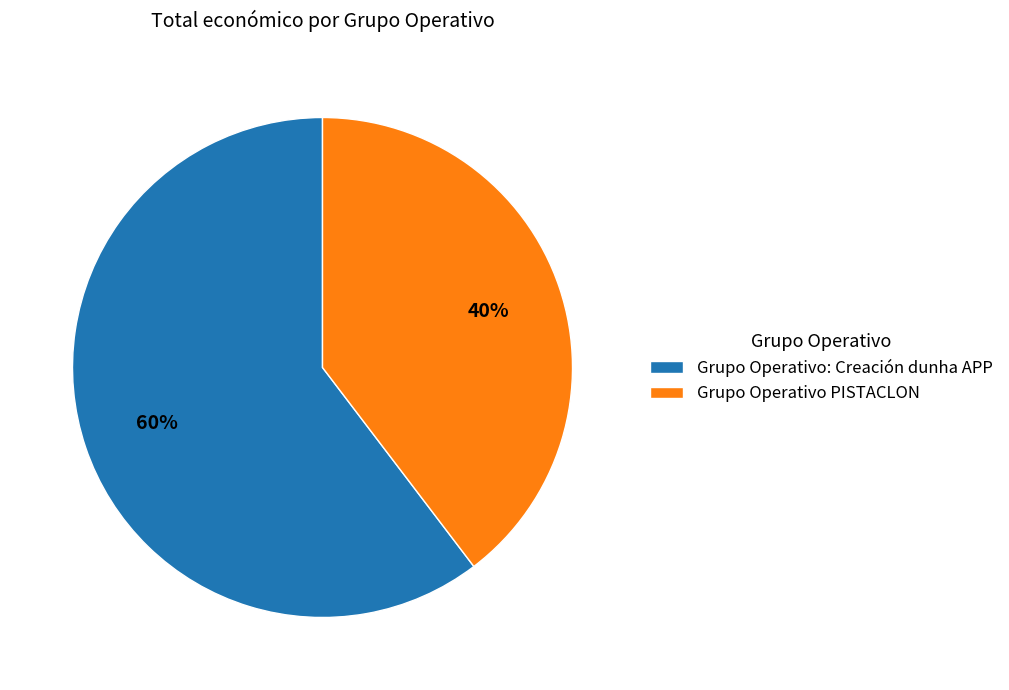

Count the number of slices in the pie.

2